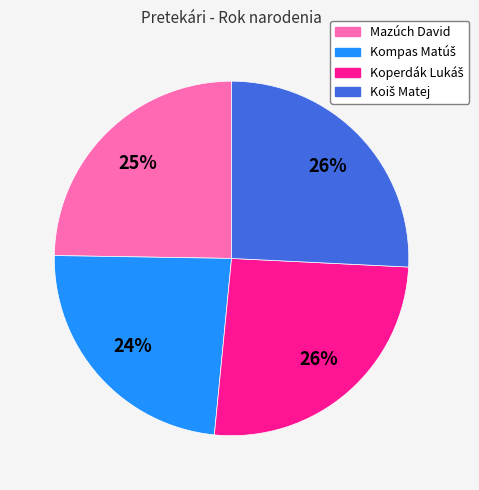

True or false: Mazúch David accounts for 25% of the total.

True